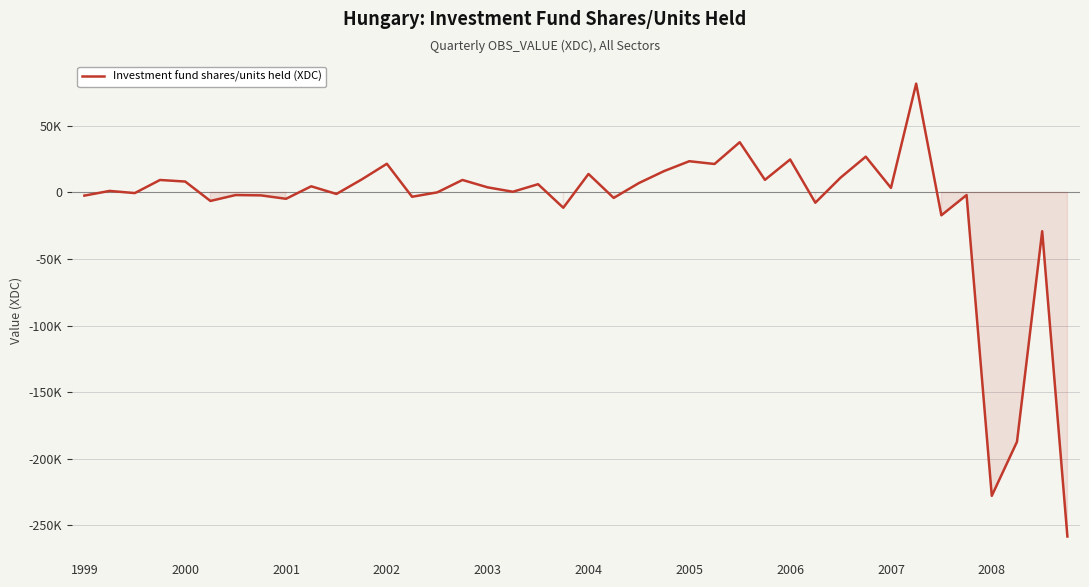

What is the sum of all values?

-418483